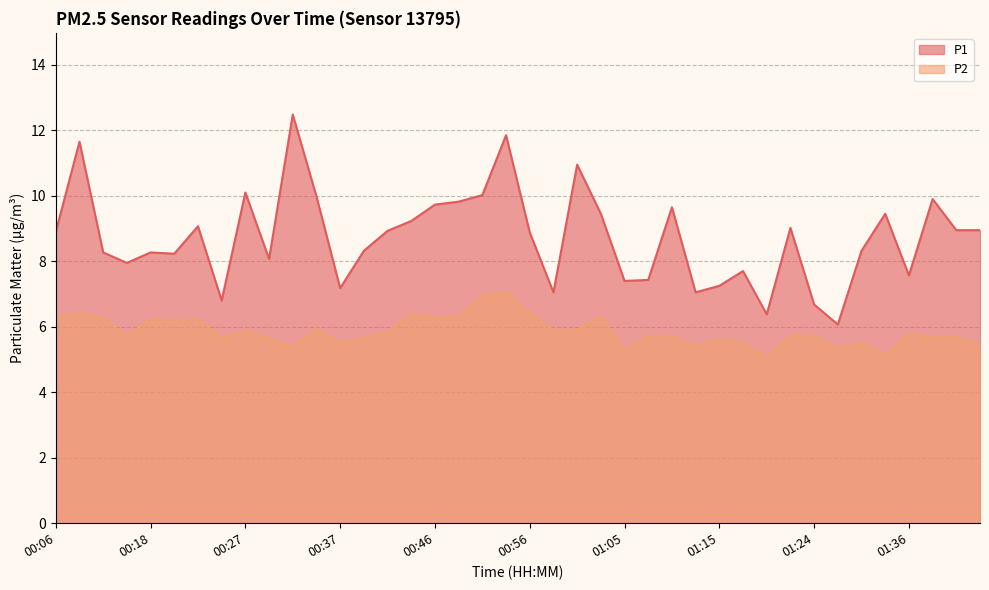

What are all the series names shown in the legend?

P1, P2